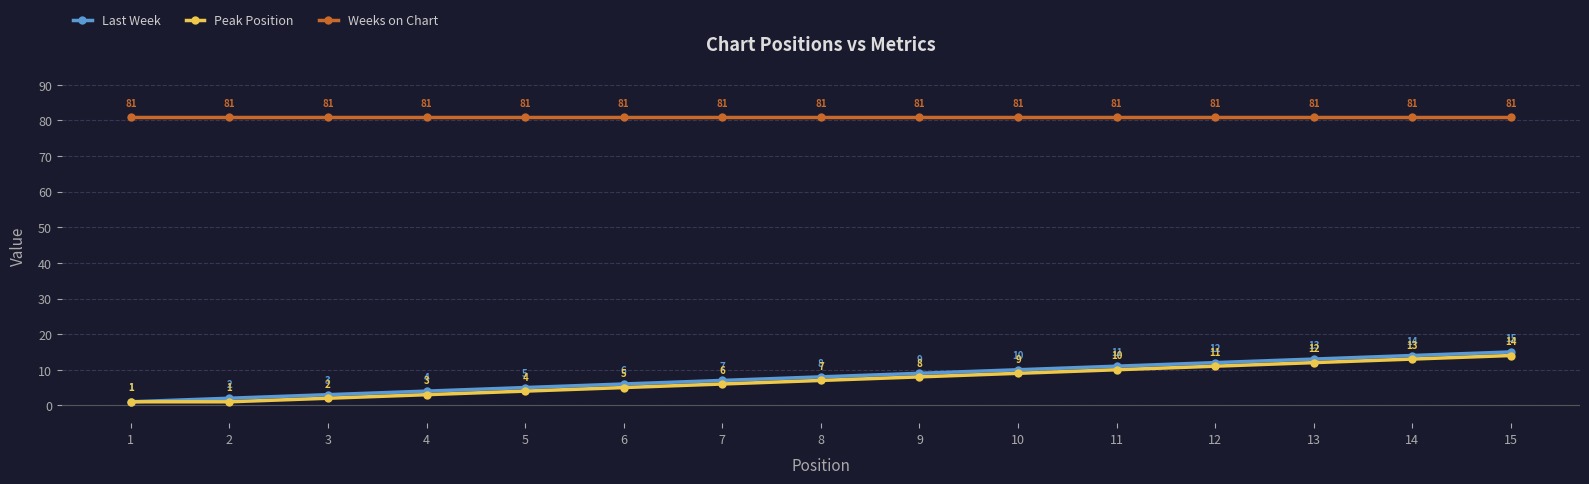

How many data points does each series have?

15